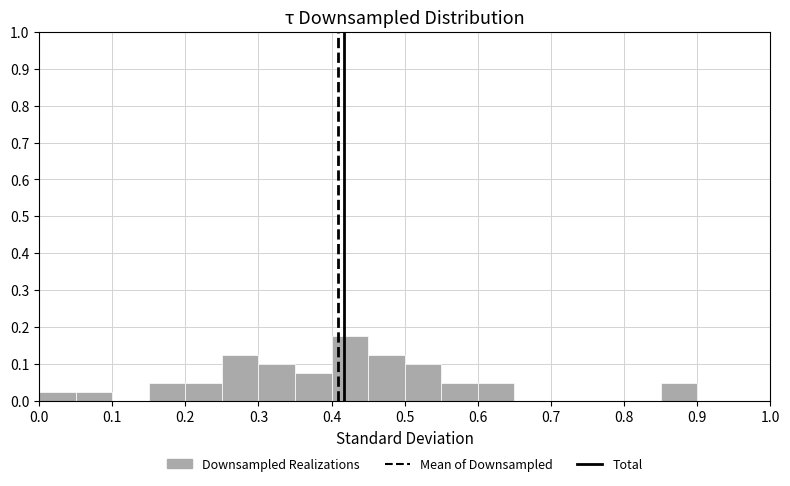

Reading left to right, list every bar in this chart as the range it spans on the x-axis followed by its height. The values are not printed on the chart, so give them approximately, as read against the axis.

0.00 to 0.05: 0.03
0.05 to 0.10: 0.03
0.10 to 0.15: 0
0.15 to 0.20: 0.05
0.20 to 0.25: 0.05
0.25 to 0.30: 0.13
0.30 to 0.35: 0.10
0.35 to 0.40: 0.08
0.40 to 0.45: 0.18
0.45 to 0.50: 0.13
0.50 to 0.55: 0.10
0.55 to 0.60: 0.05
0.60 to 0.65: 0.05
0.65 to 0.70: 0
0.70 to 0.75: 0
0.75 to 0.80: 0
0.80 to 0.85: 0
0.85 to 0.90: 0.05
0.90 to 0.95: 0
0.95 to 1.00: 0